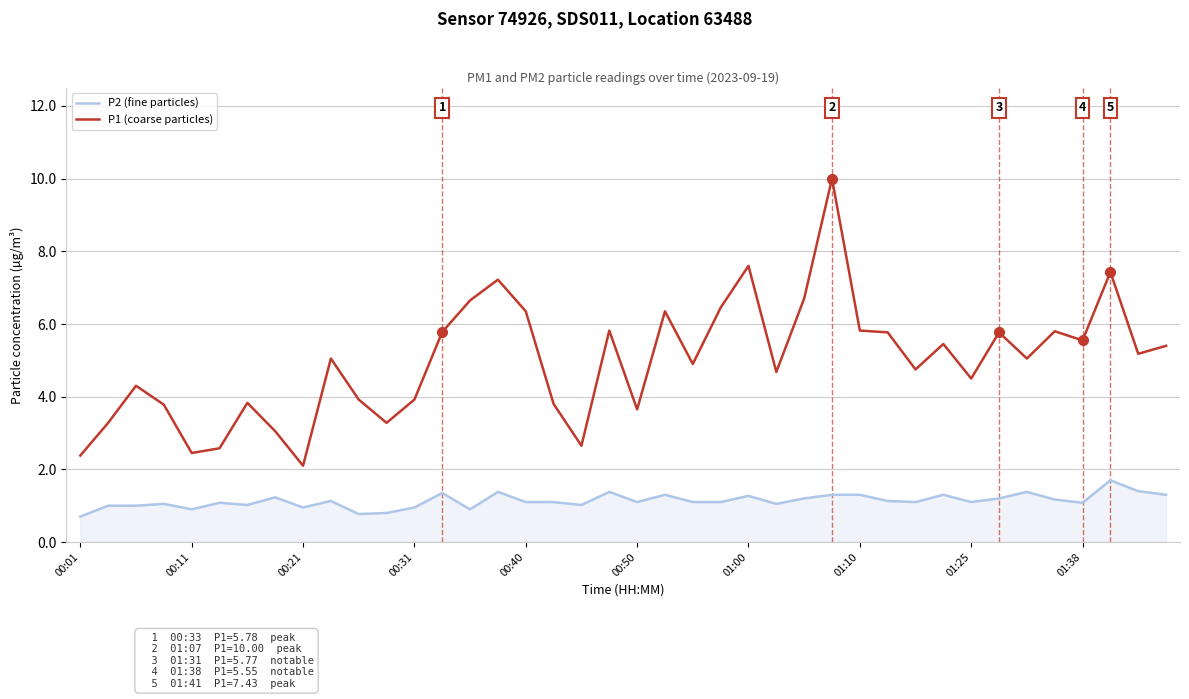

True or false: P2 (fine particles) and P1 (coarse particles) cross at least once.

False